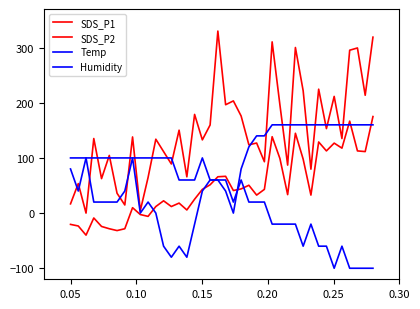

How many lines are shown in the chart?

4